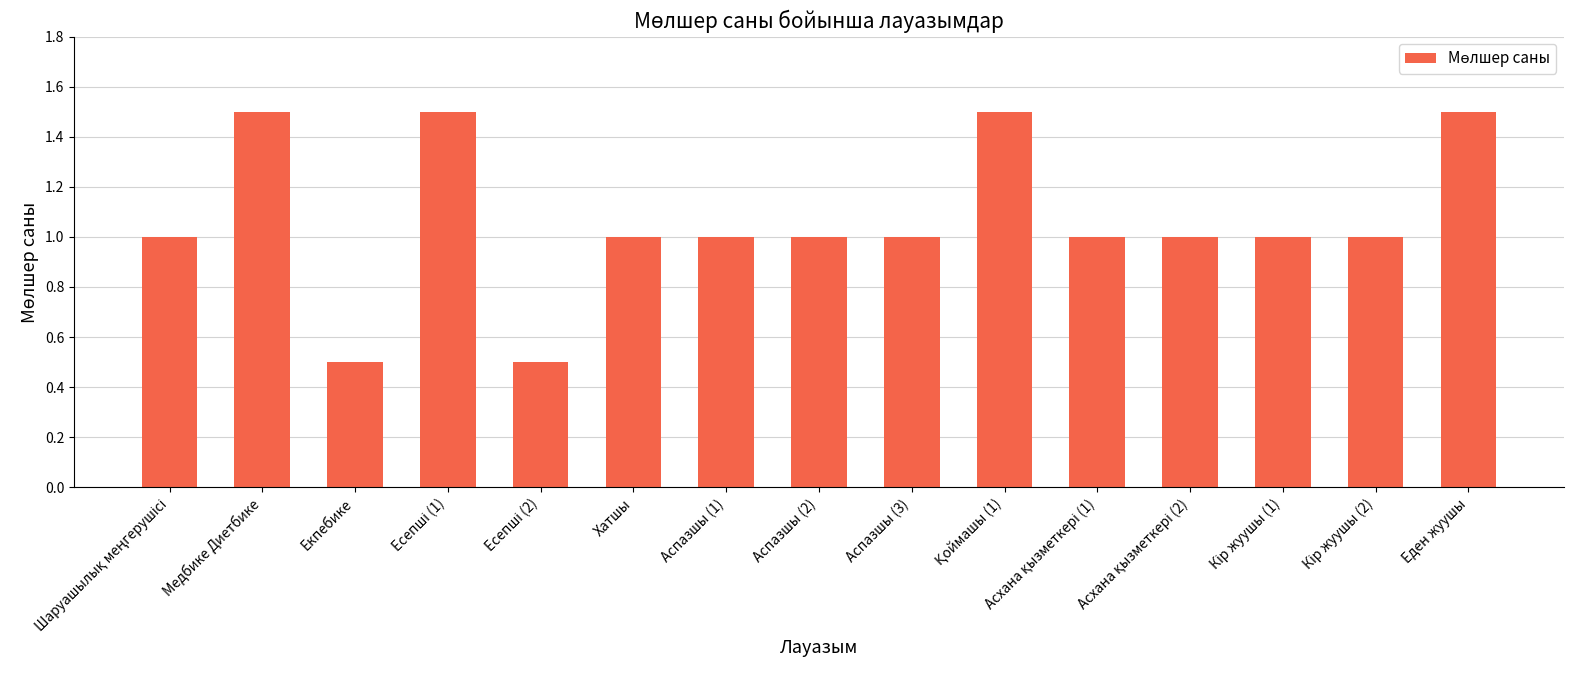

Read the value at Медбике Диетбике.

1.5